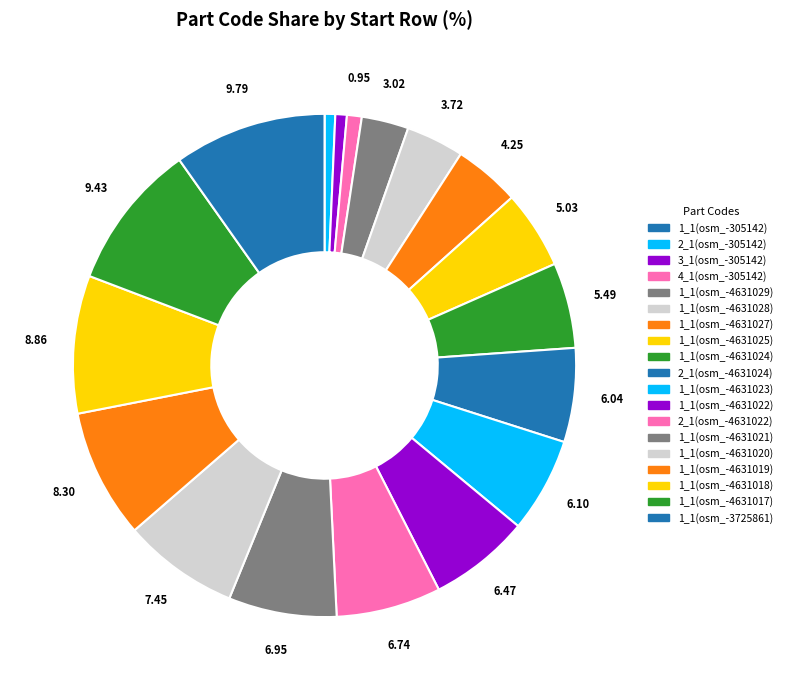

What portion of the pie excludes 4_1(osm_-305142)?

99.0%